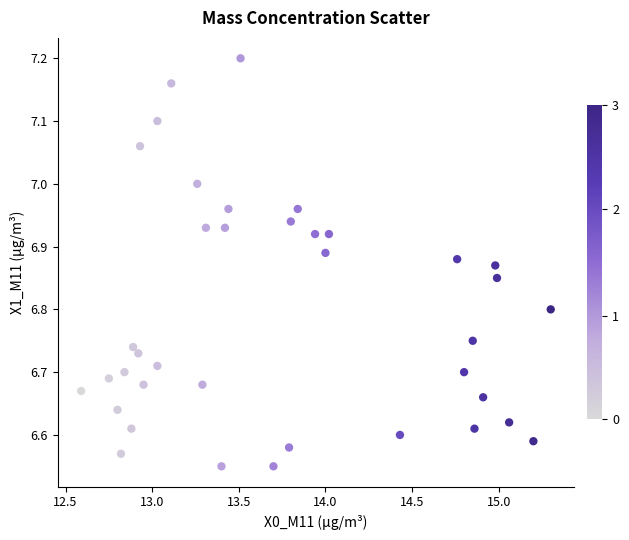

What is the range of X values (max minus min)?

2.7